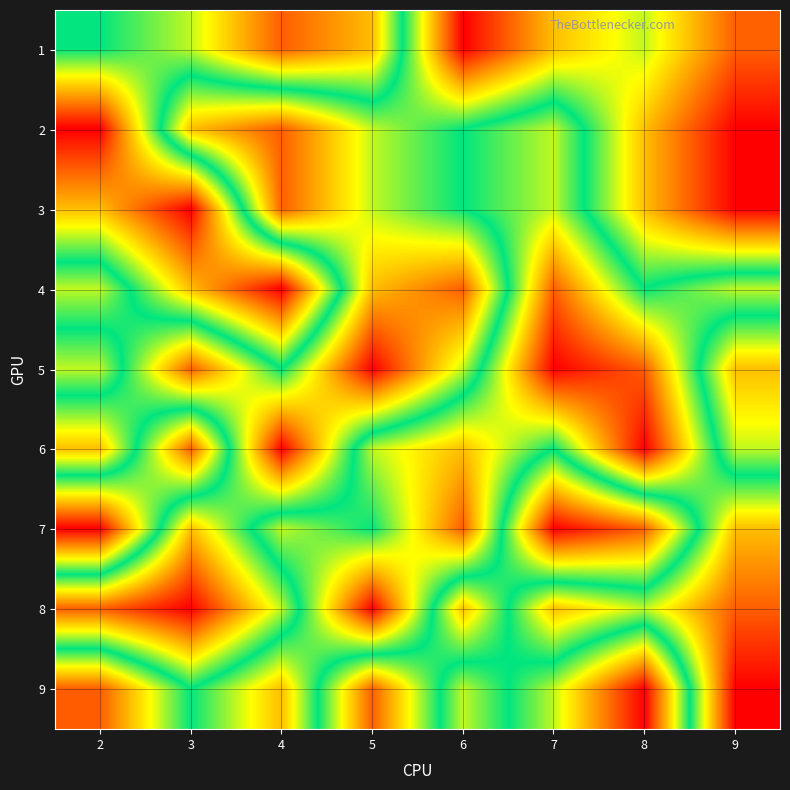

List the series in order of their peak value, lowest first.

1, 2, 3, 4, 5, 6, 7, 8, 9